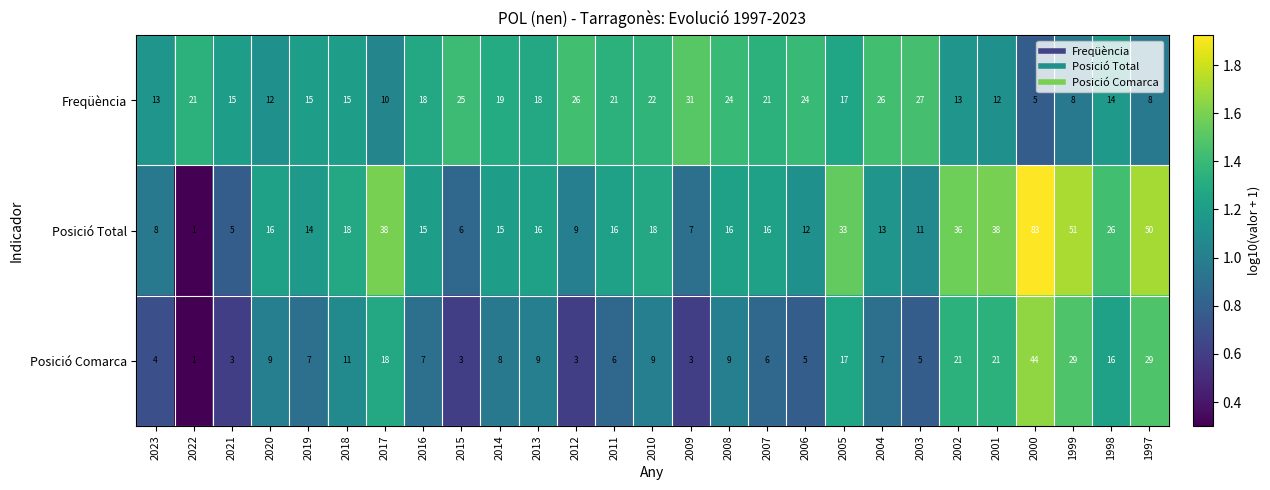

At 2013, list the series in order from smallest to largest.

Posició Comarca, Posició Total, Freqüència